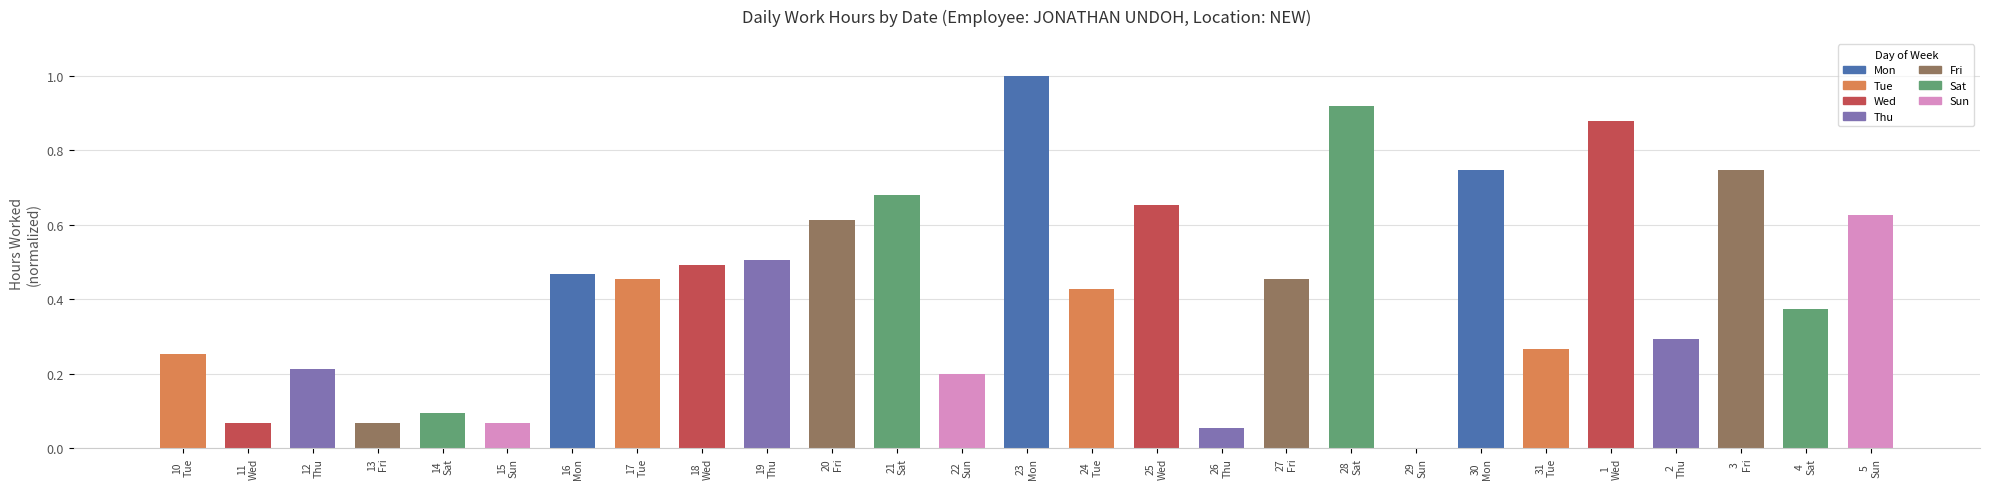

What is the sum of all values?

11.6